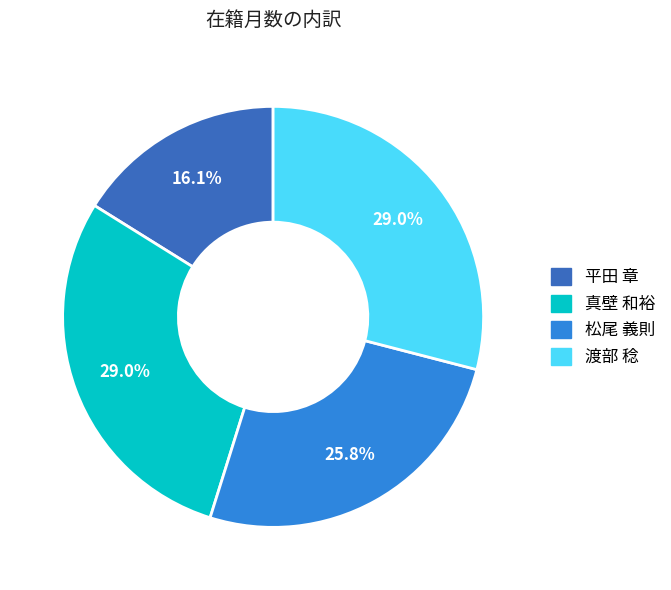

To the nearest percent, what is the difference between the largest and smallest slice percentages?

13%